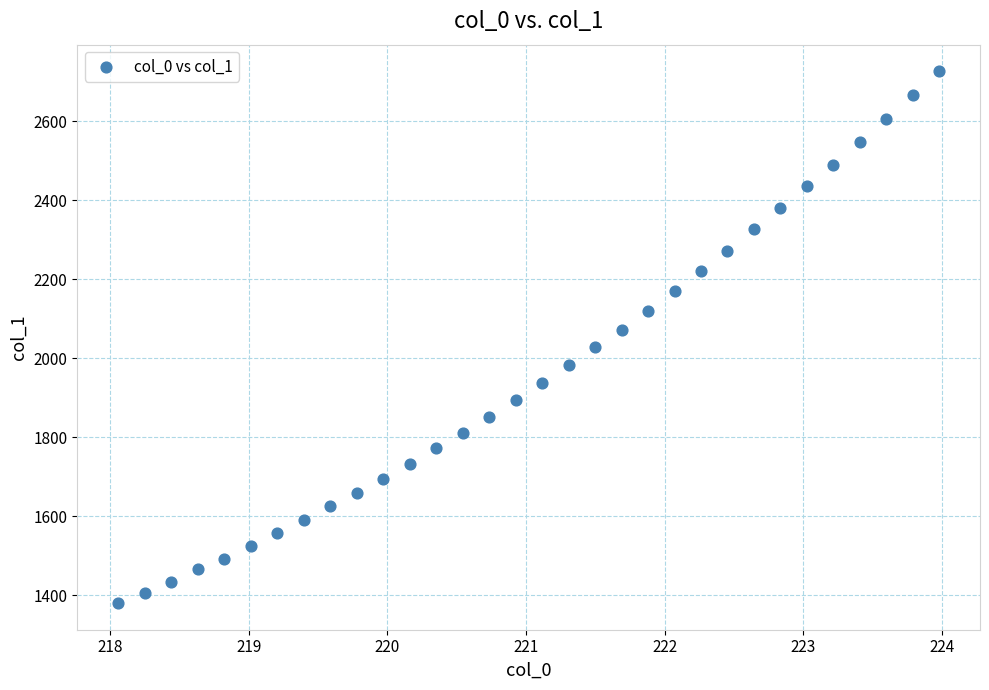

What is the range of X values (max minus min)?

5.9